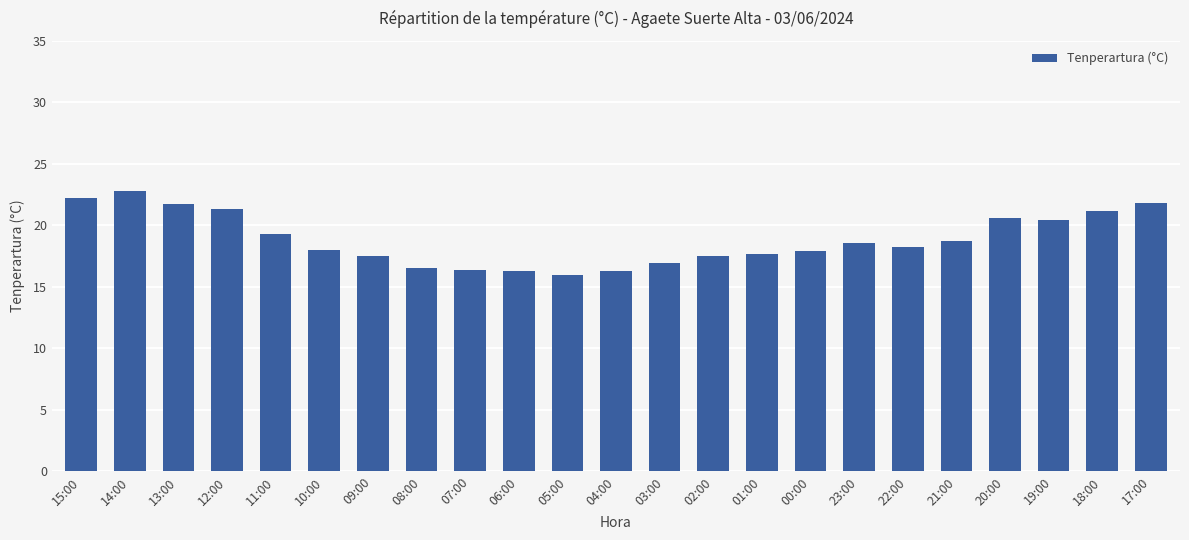

What is the change in value from 08:00 to 19:00?

+3.9